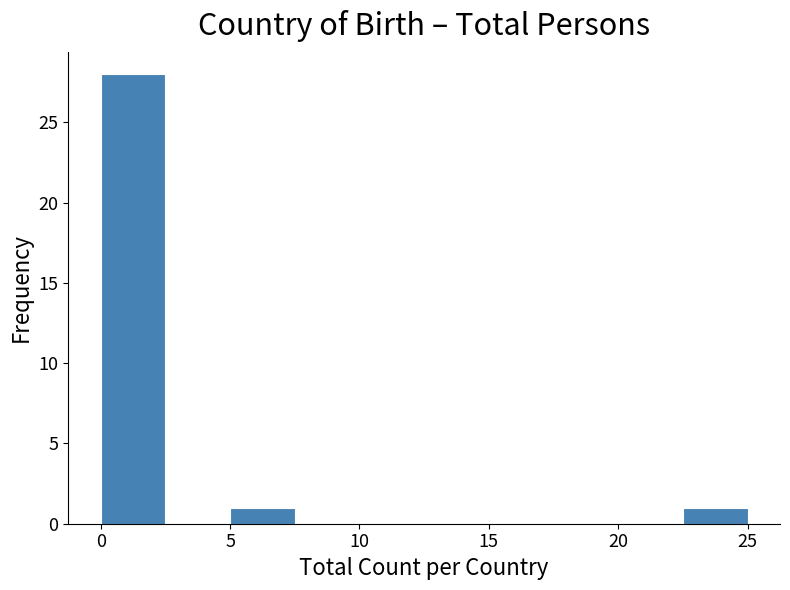

What is the height of the bar covering 22.5 to 25.0 on the x-axis? The values are not printed on the chart, so give them approximately, as read against the axis.

1